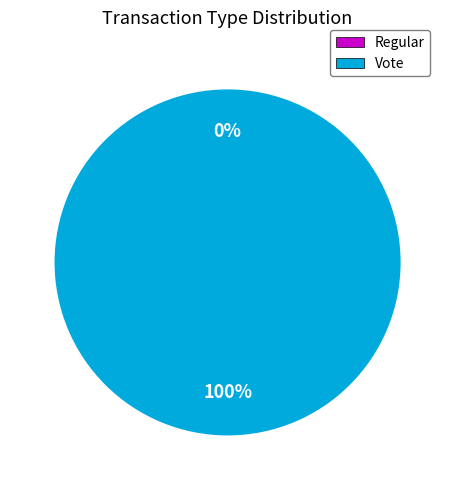

Does any single category account for the majority?

Yes